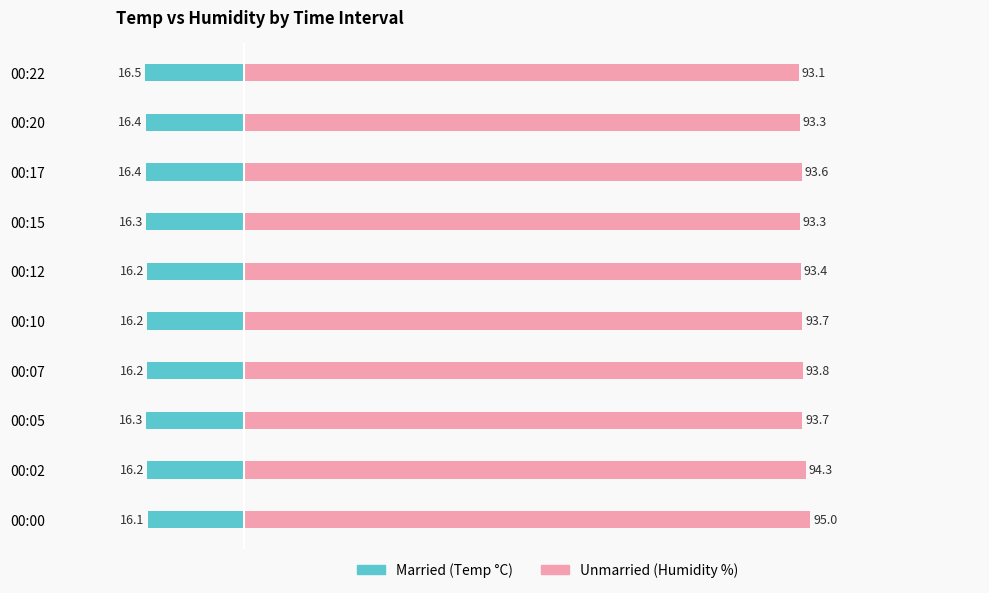

What is the minimum value shown in the chart?

-16.5